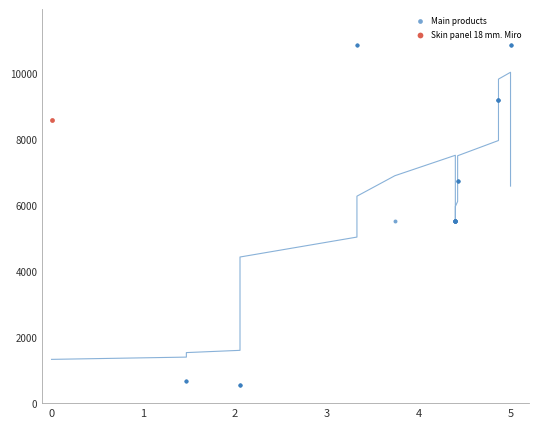

What are all the series names shown in the legend?

Main products, Skin panel 18 mm. Miro